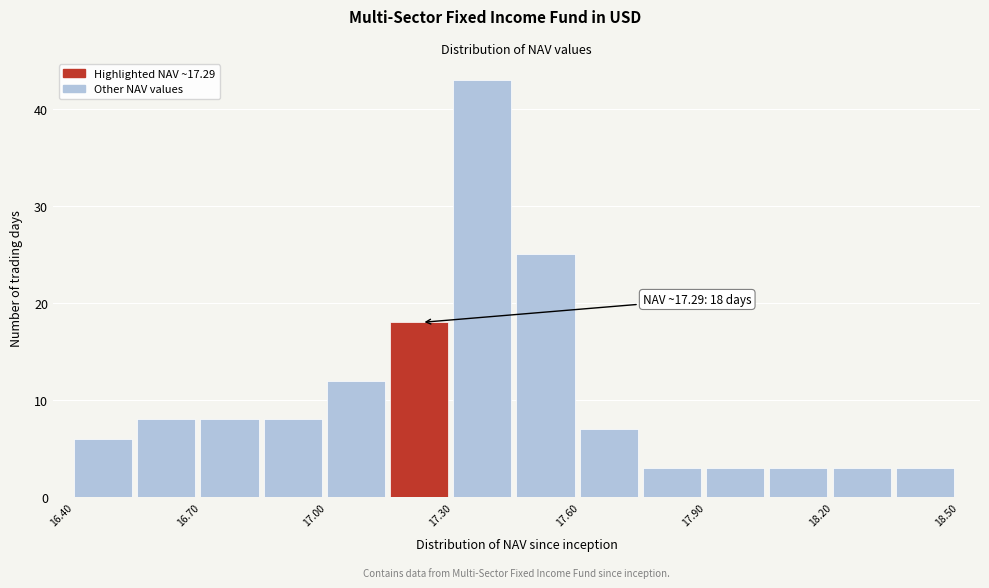

Read against the x-axis, roughly where is the centre of the tallest bar?

17.35